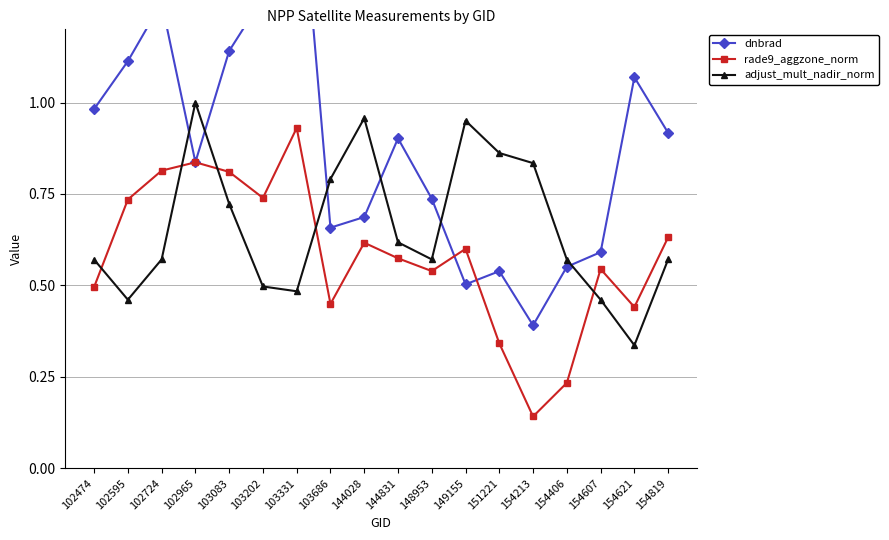

At which category does dnbrad reach its first local peak?

102724